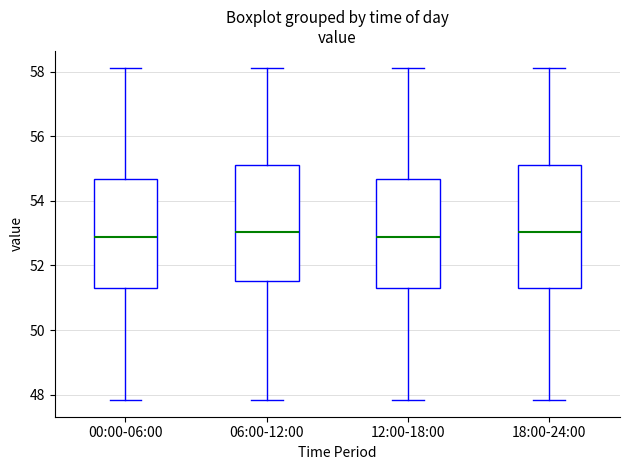

Where does the median line of the box for 06:00-12:00 sit on the y-axis? The values are not printed on the chart, so give them approximately, as read against the axis.

53.0